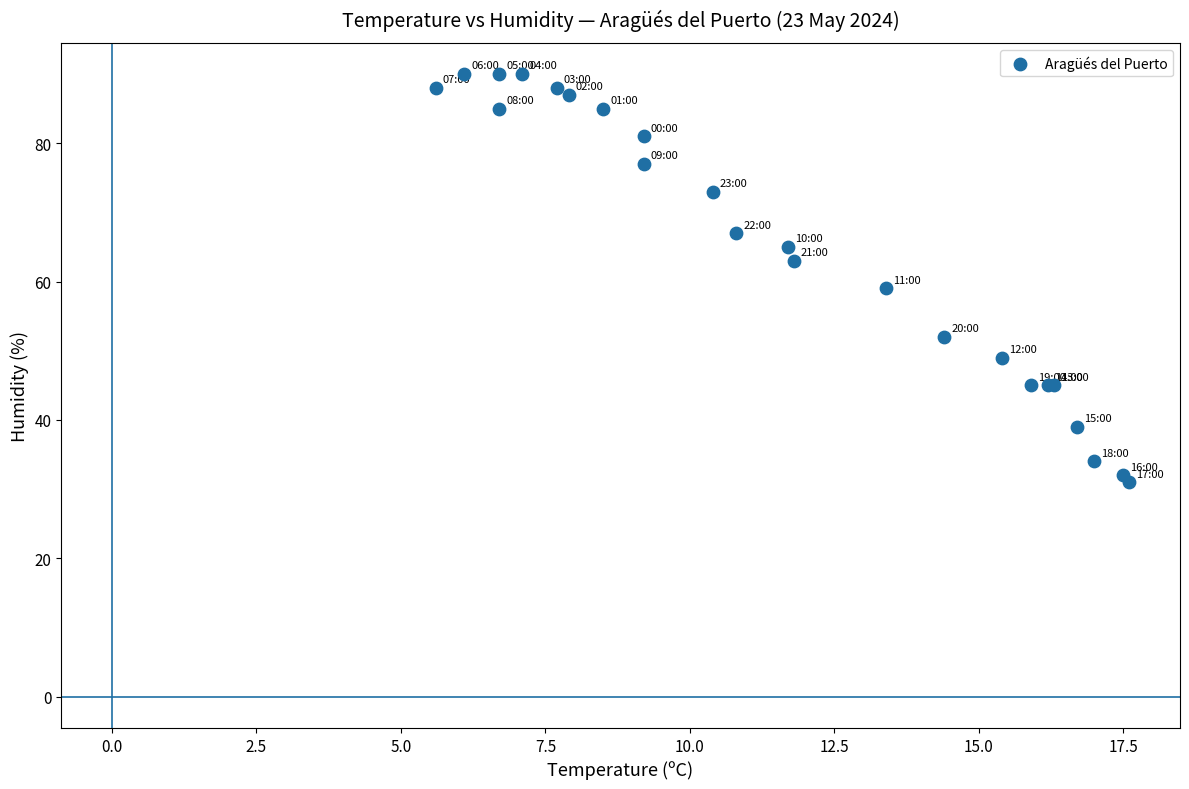

What Y value in the scatter plot is closest to 60?

59